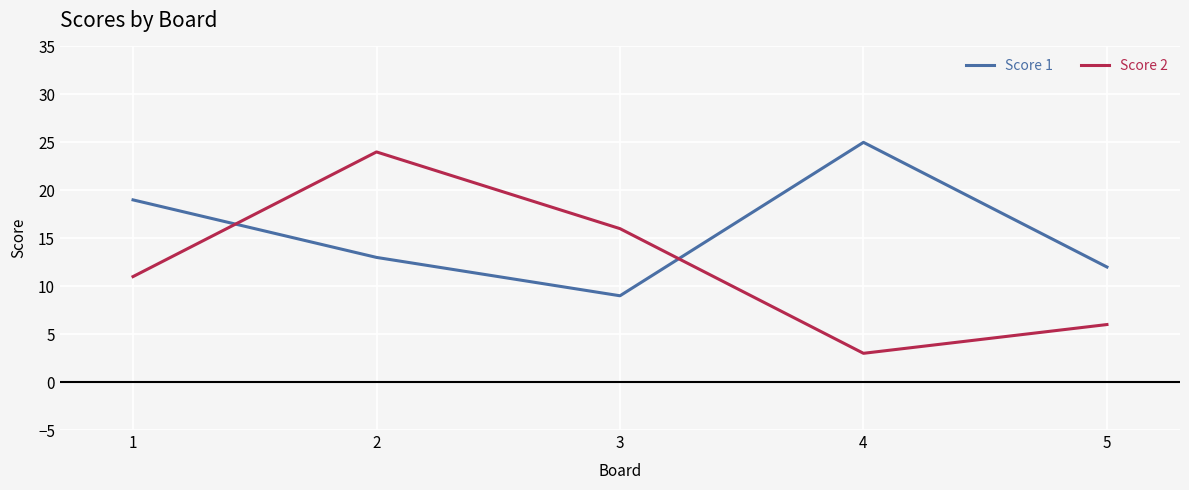

What is the highest value of the Score 2 series?

24